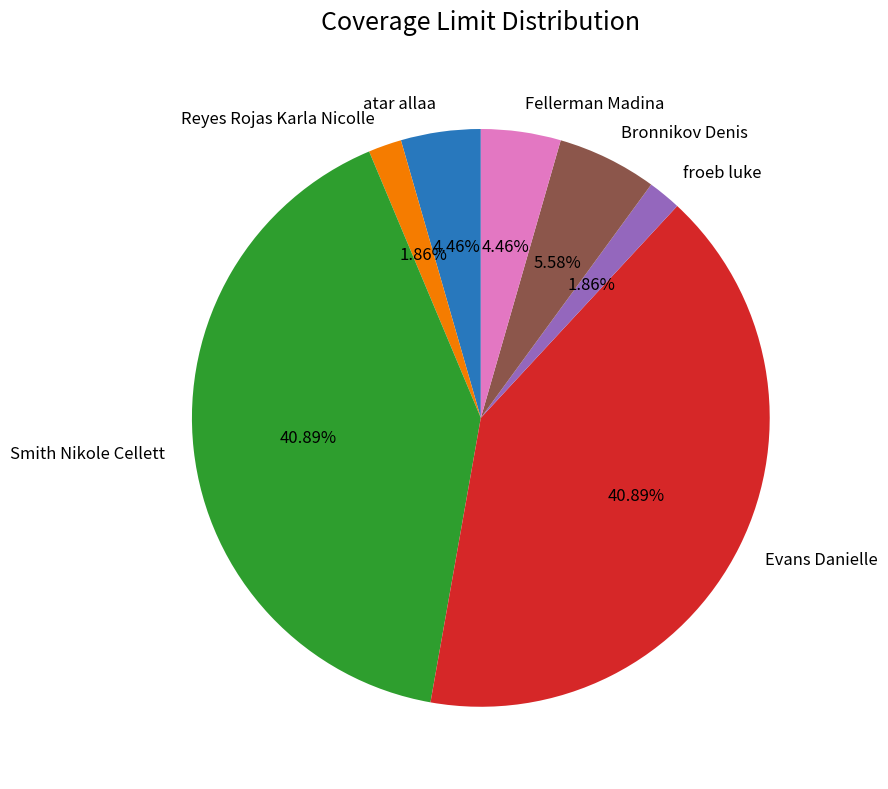

Does Smith Nikole Cellett represent more than half of the total?

No